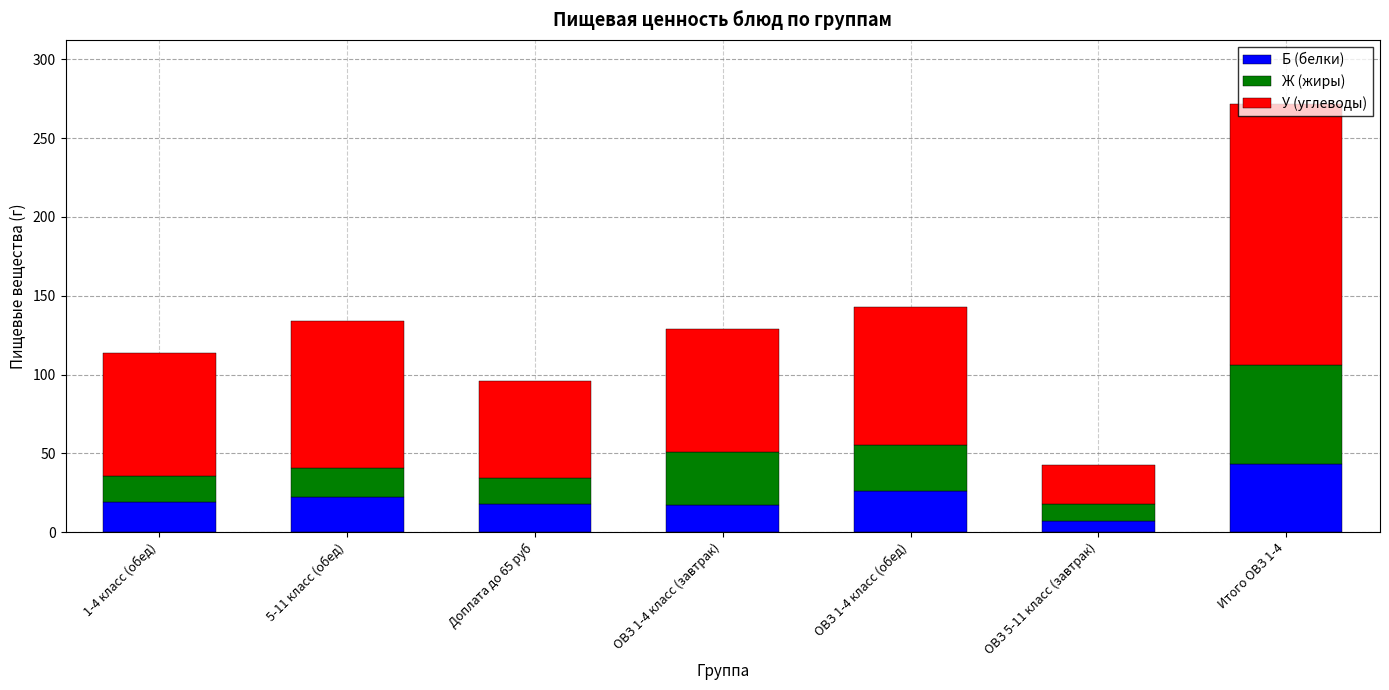

At which label does Б (белки) reach its peak?

Итого ОВЗ 1-4